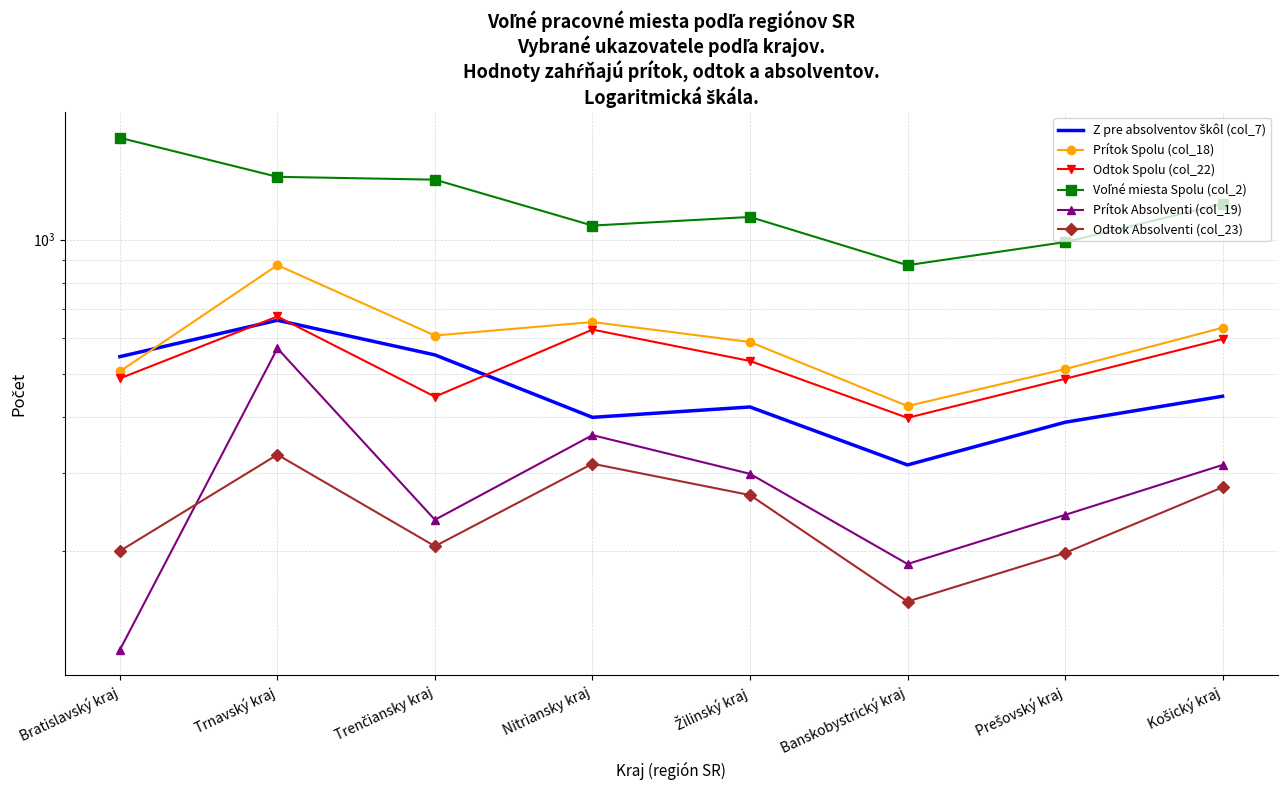

How many values in the Voľné miesta Spolu (col_2) series are below 1203?

4